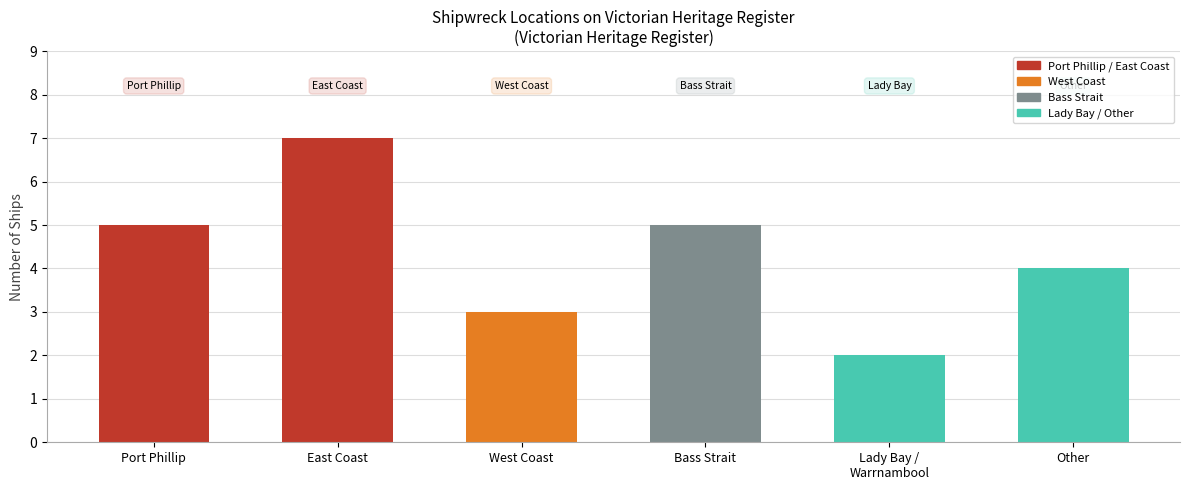

What is the difference between the maximum and minimum values?

5